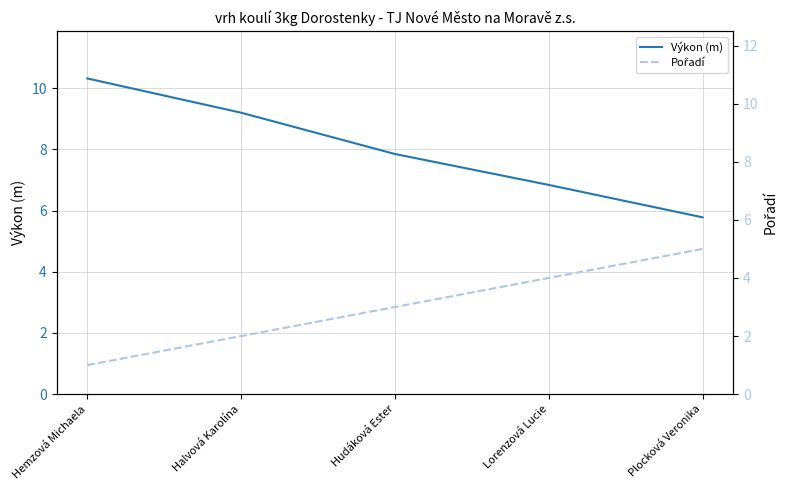

Which series has the largest total across all categories?

Výkon (m)